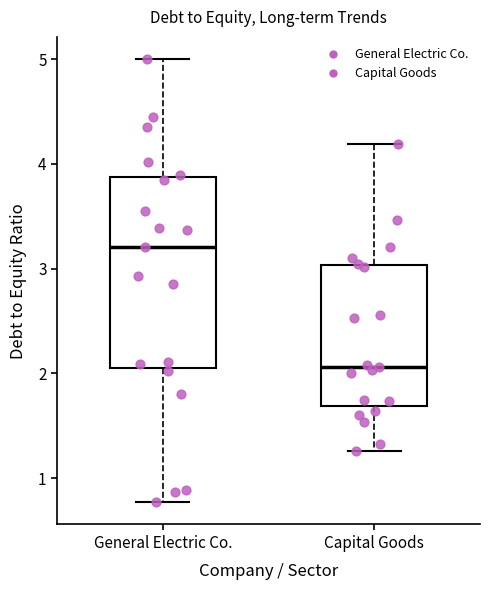

Comparing the boxes themselves (not the whiskers), which one is the tallest?

General Electric Co.